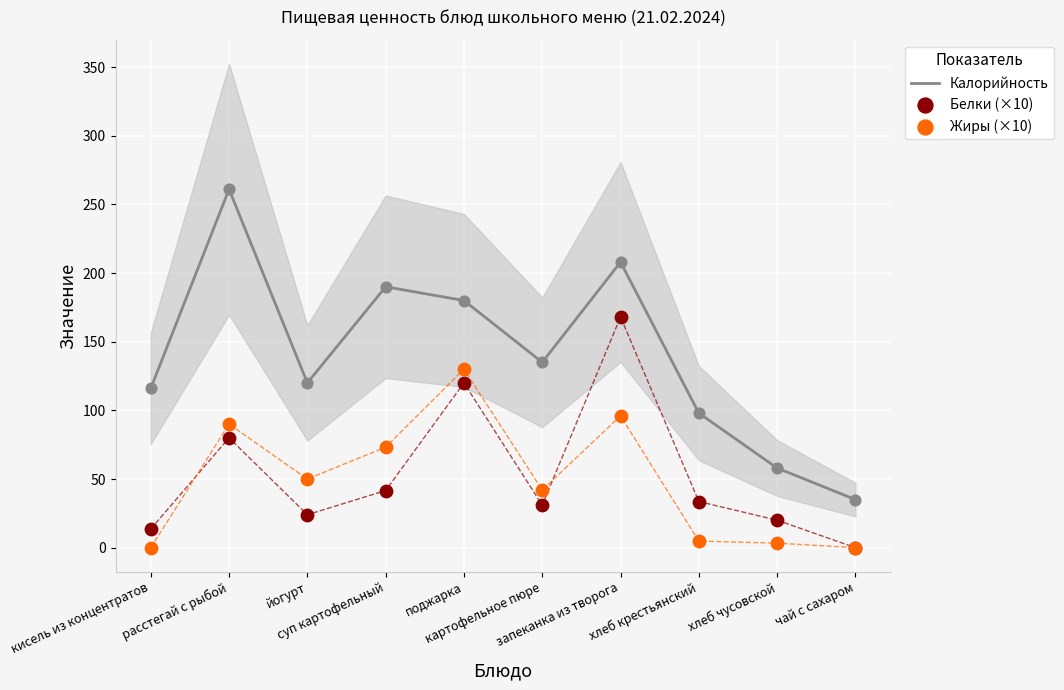

At which category is the sum across all series the highest?

запеканка из творога